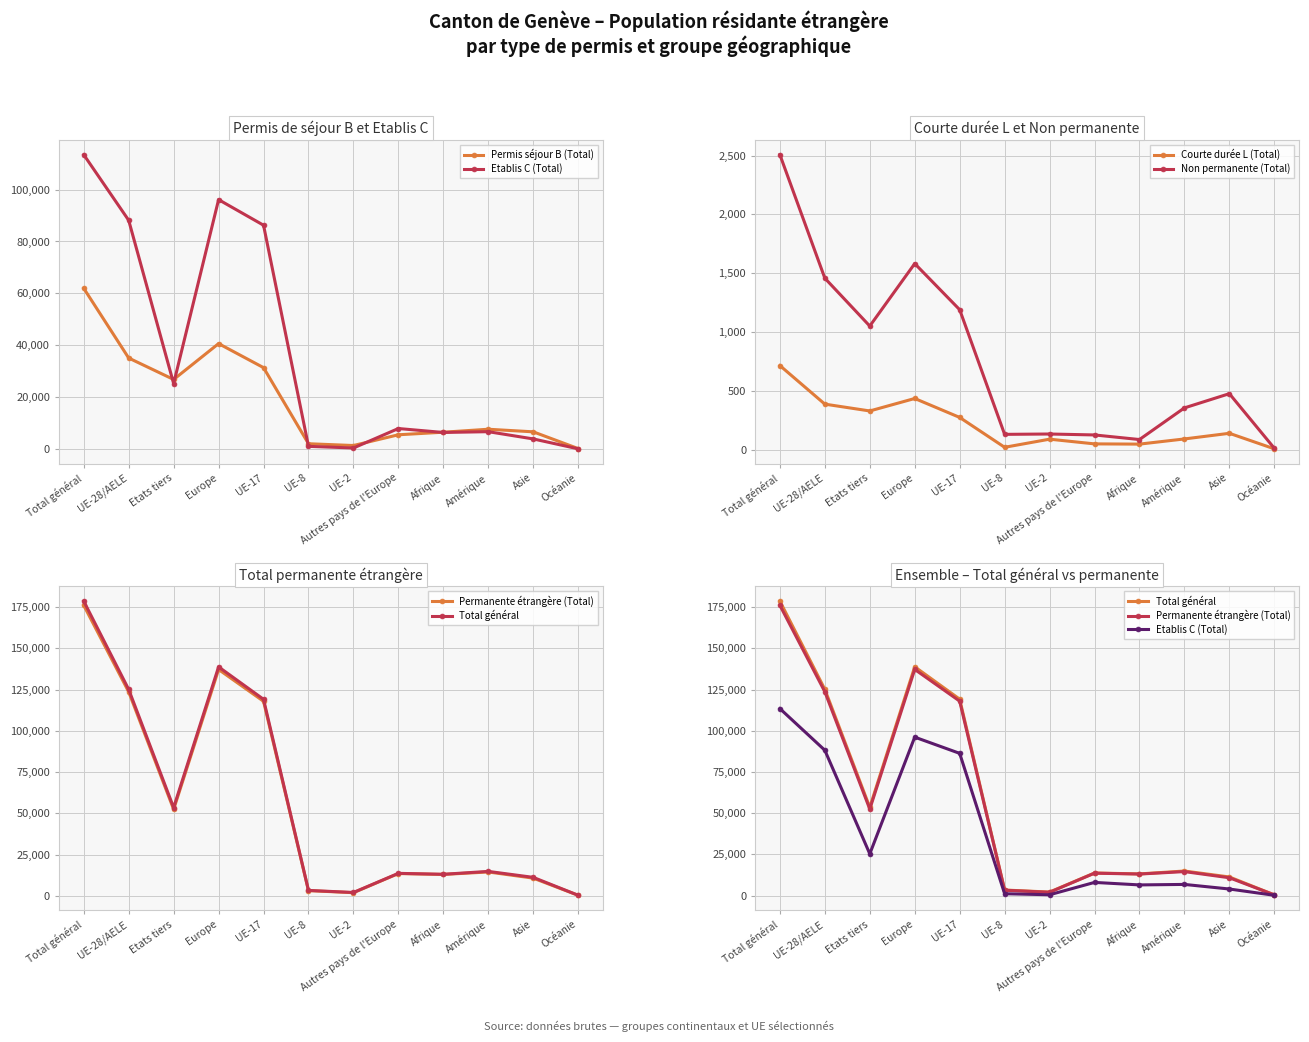

True or false: Etablis C (Total) and Courte durée L (Total) intersect in this chart.

False